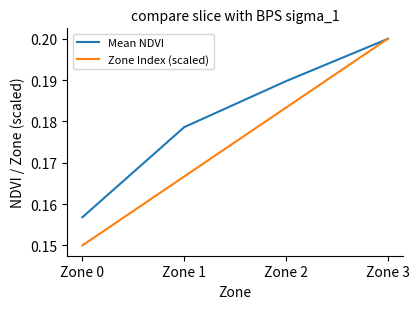

Between Zone 0 and Zone 2, which series saw the biggest shift?

Zone Index (scaled)